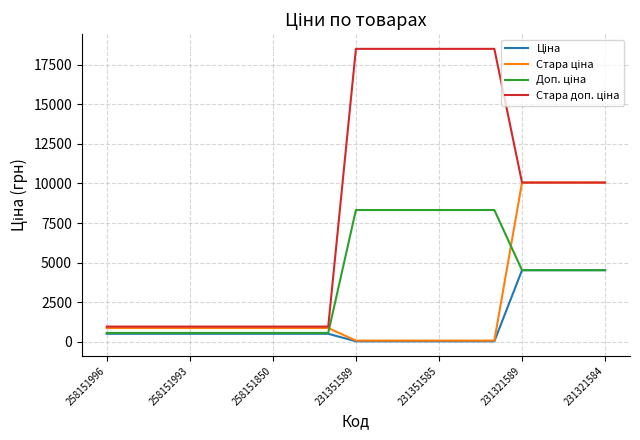

True or false: Стара ціна has more than 1 points higher than both neighbors.

False